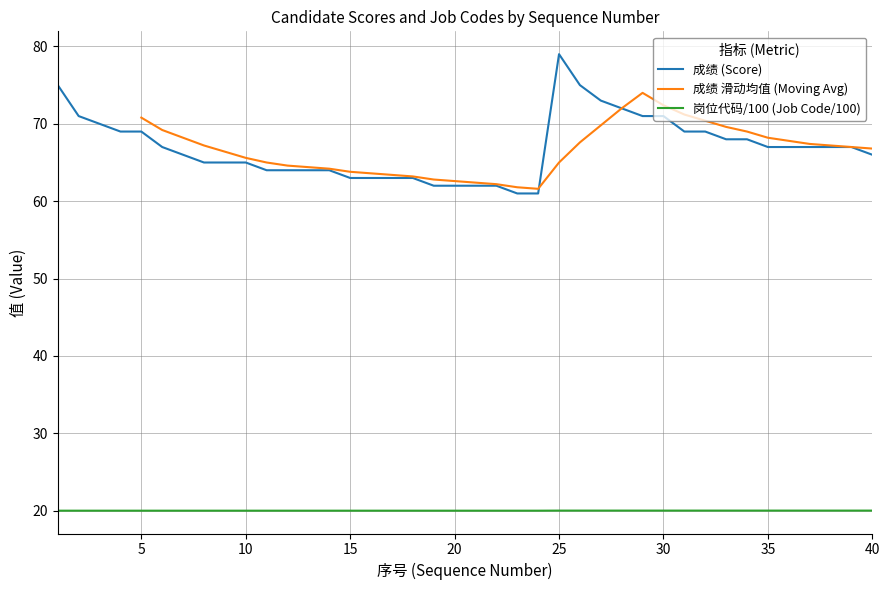

What are all the series names shown in the legend?

成绩 (Score), 成绩 滑动均值 (Moving Avg), 岗位代码/100 (Job Code/100)